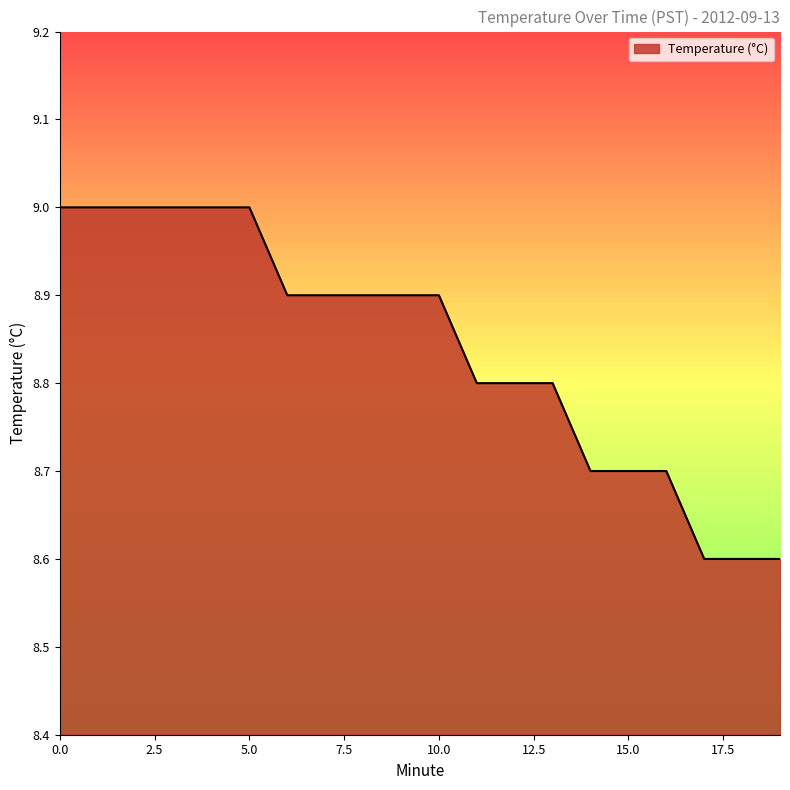

What is the difference between the maximum and minimum values?

0.4